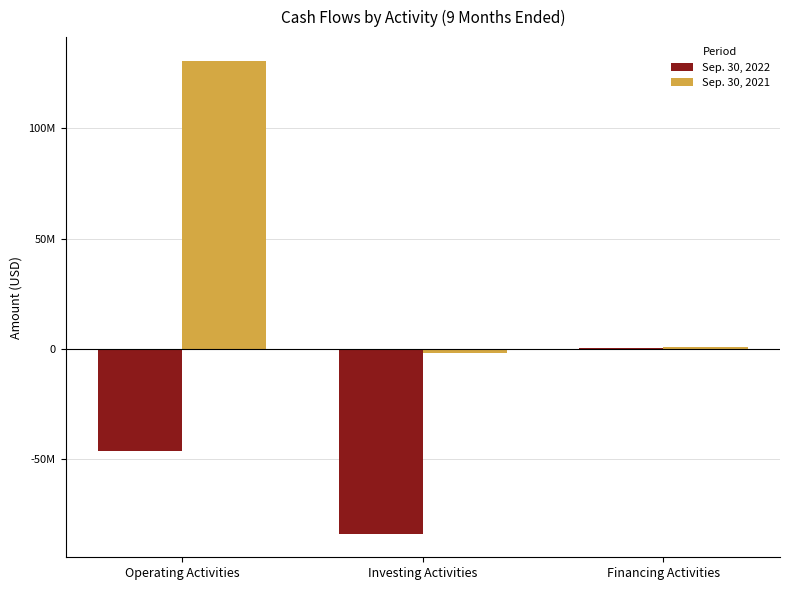

Rank the series at Investing Activities from highest to lowest value.

Sep. 30, 2021, Sep. 30, 2022